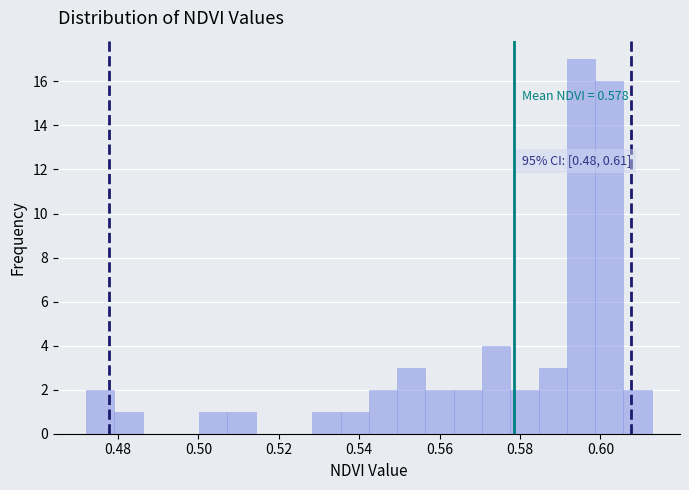

Around what value on the x-axis is the tallest bar? Give the approximate position of its centre, as read against the axis.

0.596